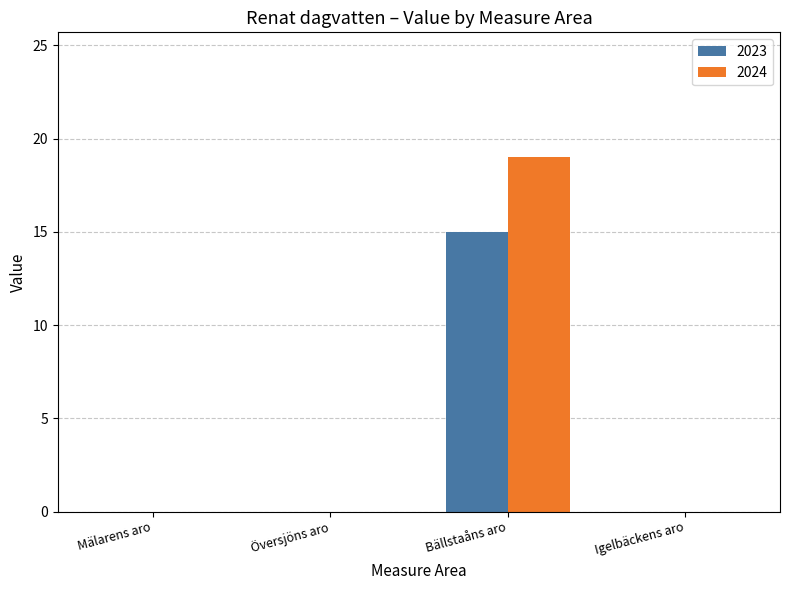

Are the bars horizontal?

No